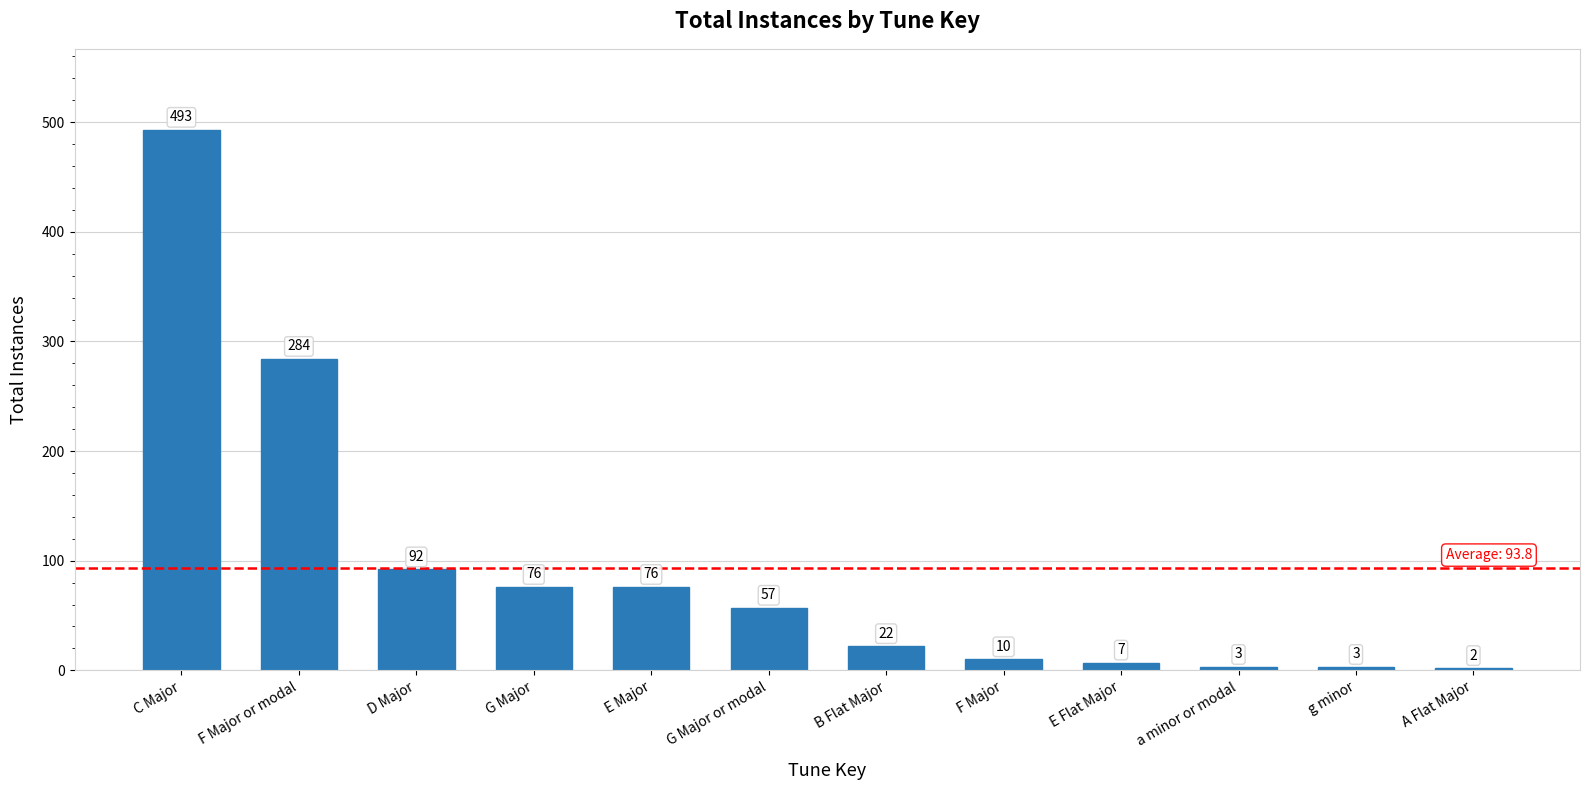

At which label is the value closest to 247?

F Major or modal